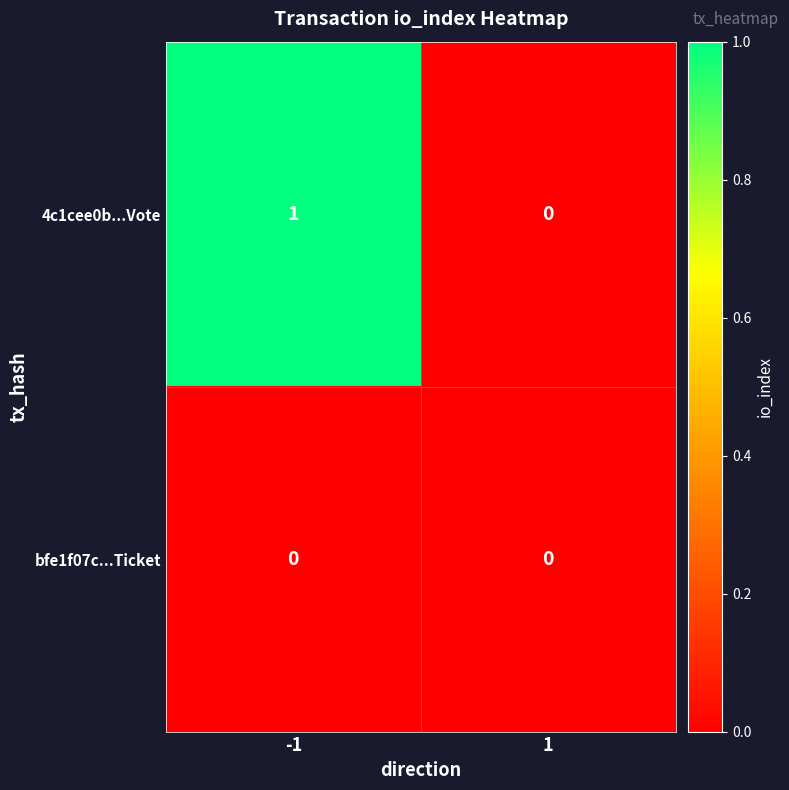

Is the value of 4c1cee0b...Vote at -1 greater than the value of bfe1f07c...Ticket at -1?

Yes